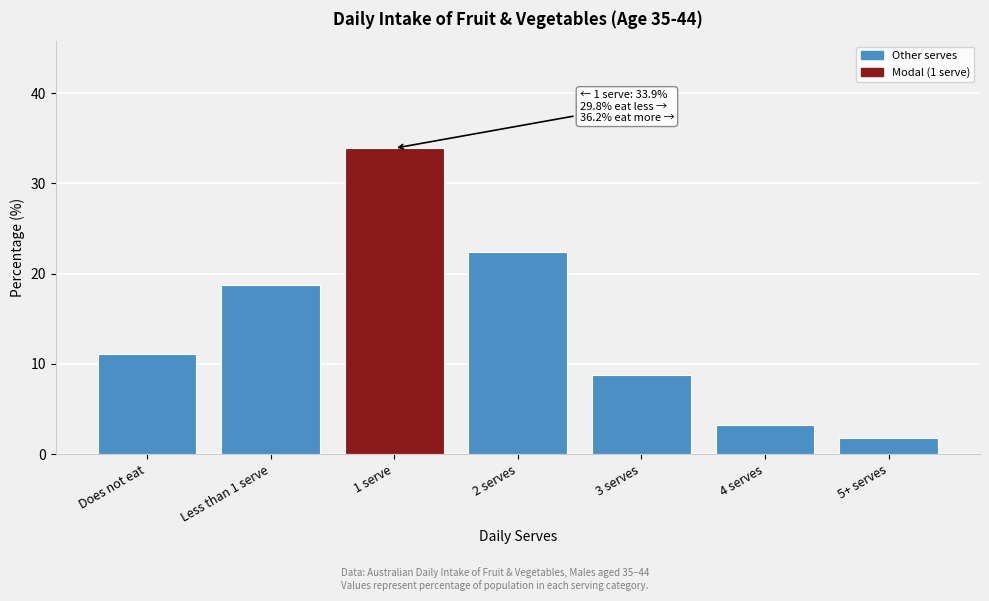

Reading left to right, transcribe all the data shown in this chart.

11.1	18.7	33.9	22.4	8.8	3.2	1.8